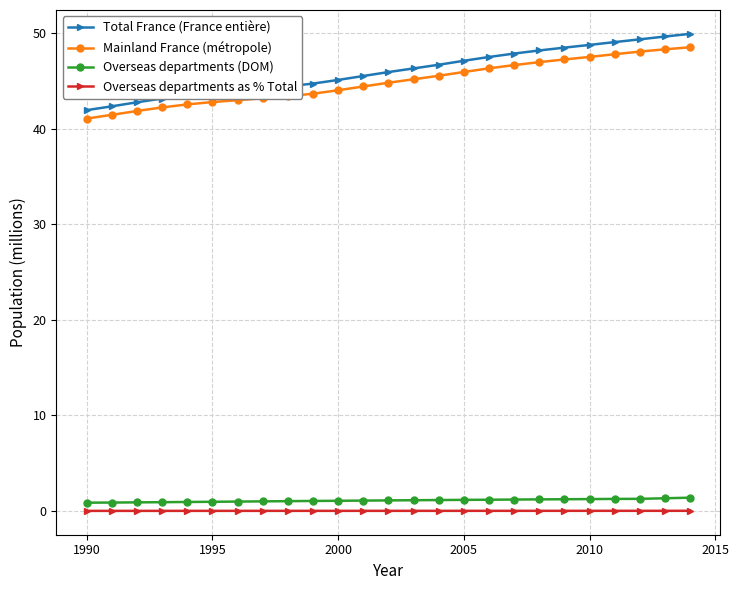

At how many categories does at least one series exceed 2?

25